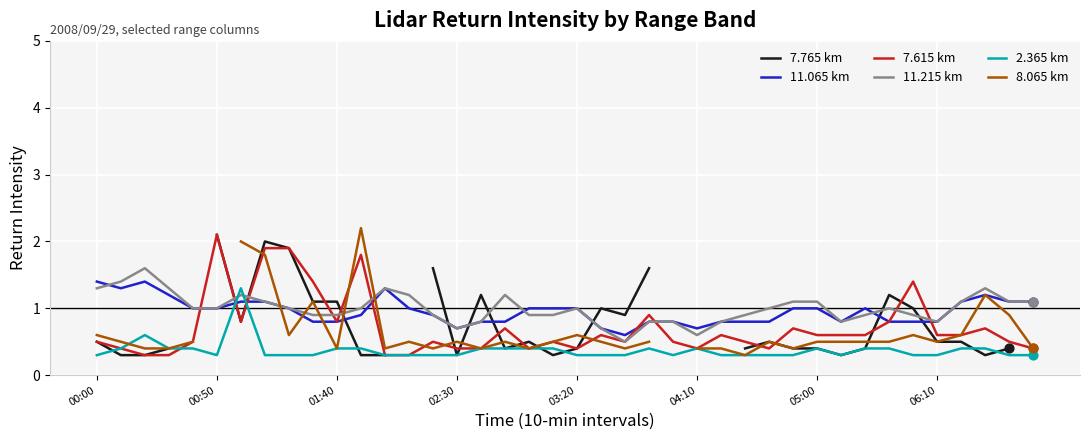

Which series contains the lowest Y value?

7.765 km